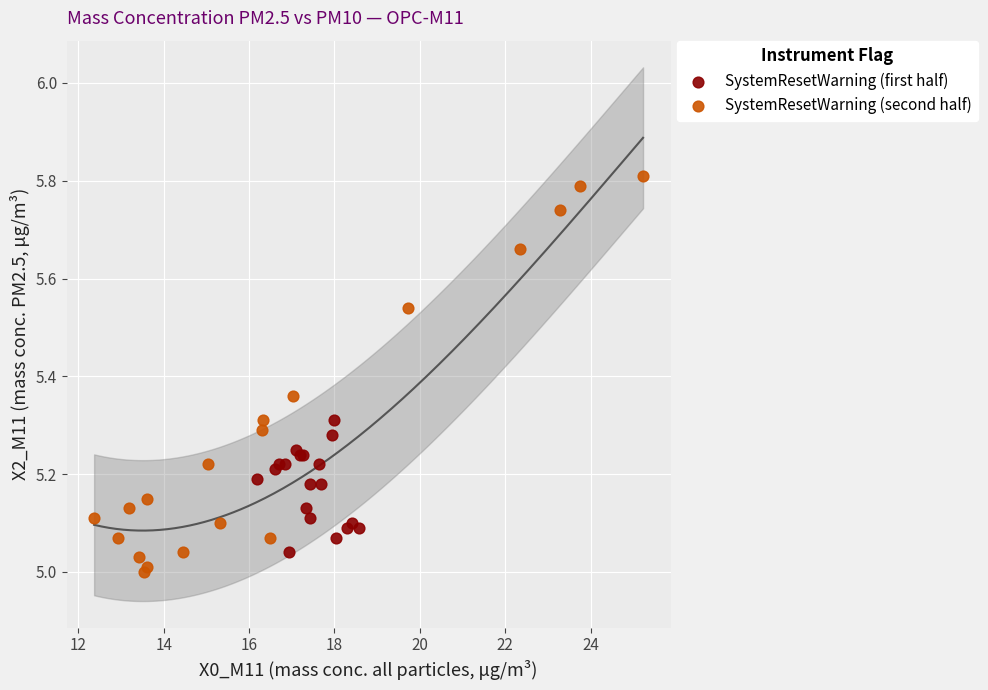

Which series has the widest spread of Y values?

SystemResetWarning (second half)